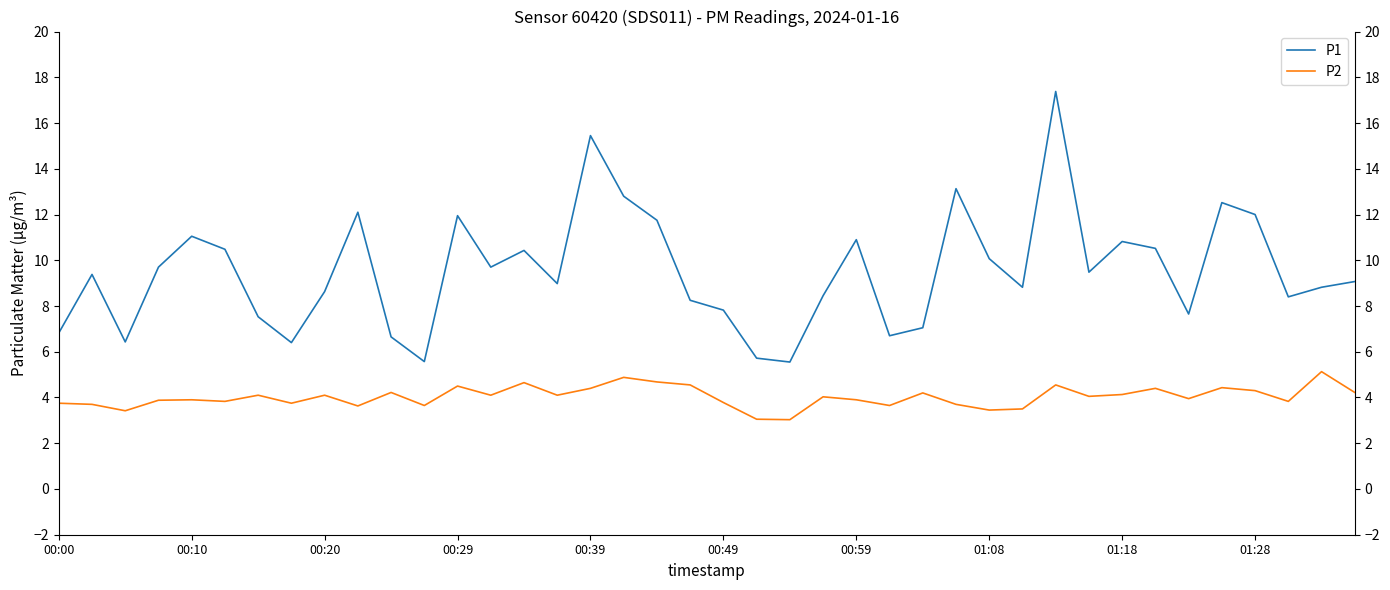

What is the highest value of the P2 series?

5.1